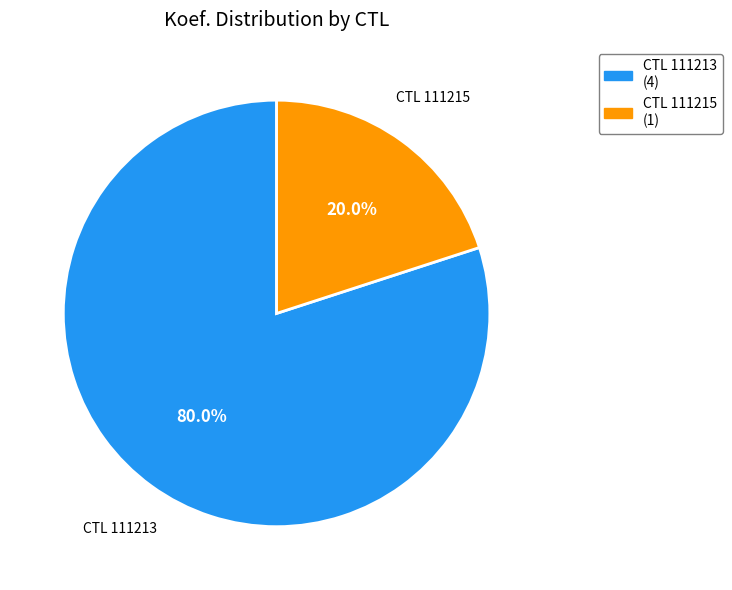

Between CTL 111213 (4) and CTL 111215 (1), which is larger?

CTL 111213 (4)